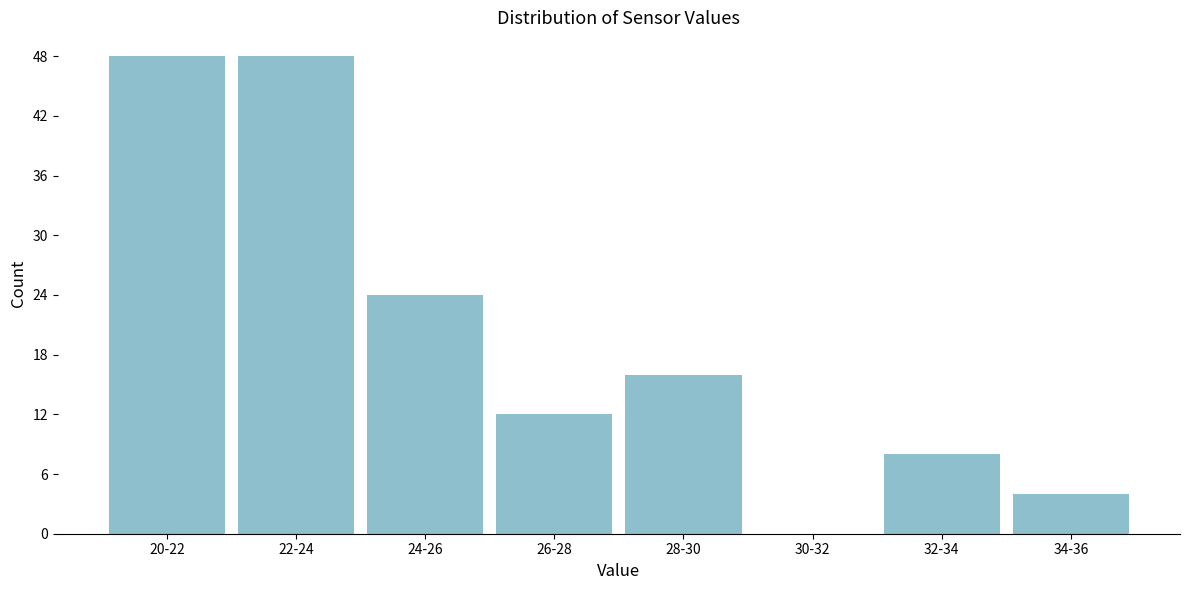

Reading left to right, extract all data points from this chart.

20-22=48	22-24=48	24-26=24	26-28=12	28-30=16	30-32=0	32-34=8	34-36=4